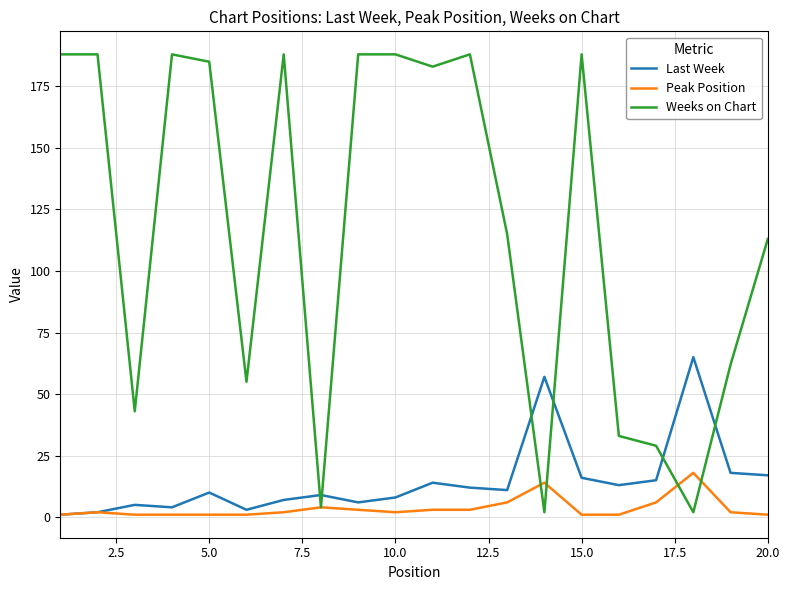

True or false: Last Week and Weeks on Chart intersect in this chart.

True